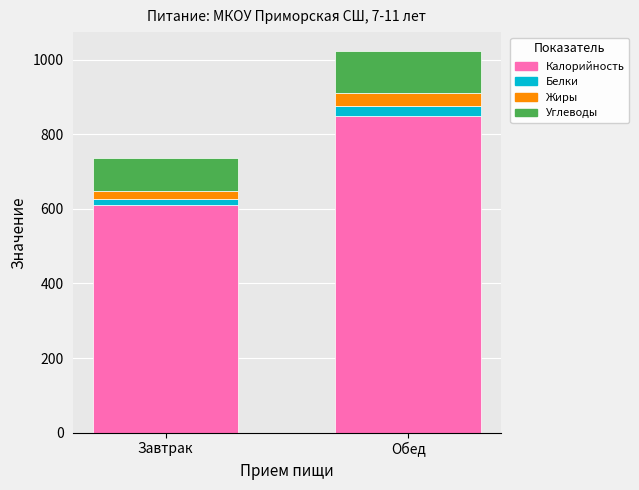

Is it true that Калорийность equals 848.0 at Обед?

True